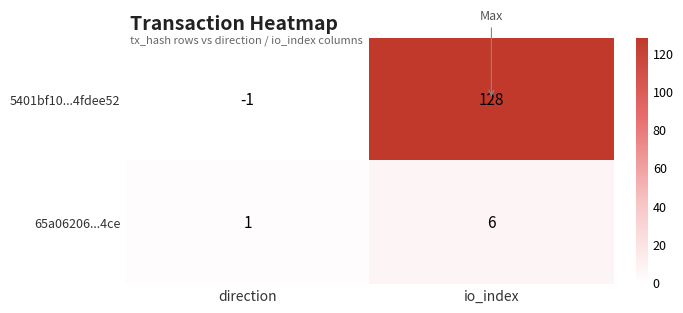

What is the sum of the 65a06206...4ce values at direction and io_index?

7